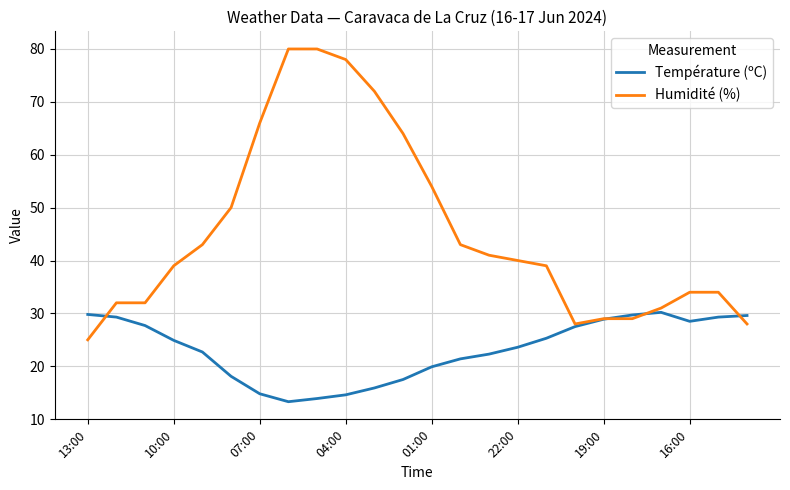

Which series has the widest spread of values?

Humidité (%)